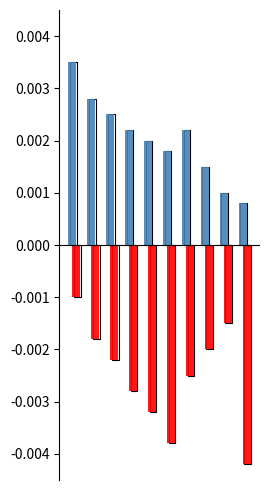

Which series has the largest range (max minus min)?

Negative